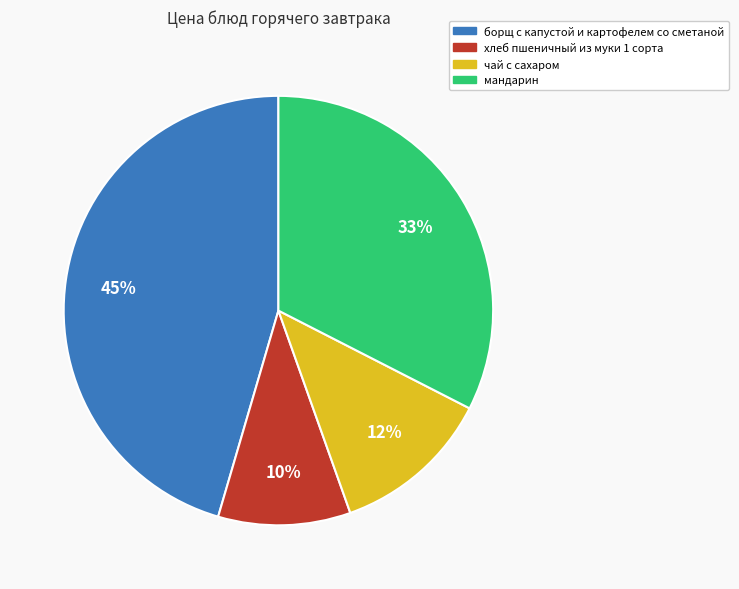

How many slices are in this pie chart?

4